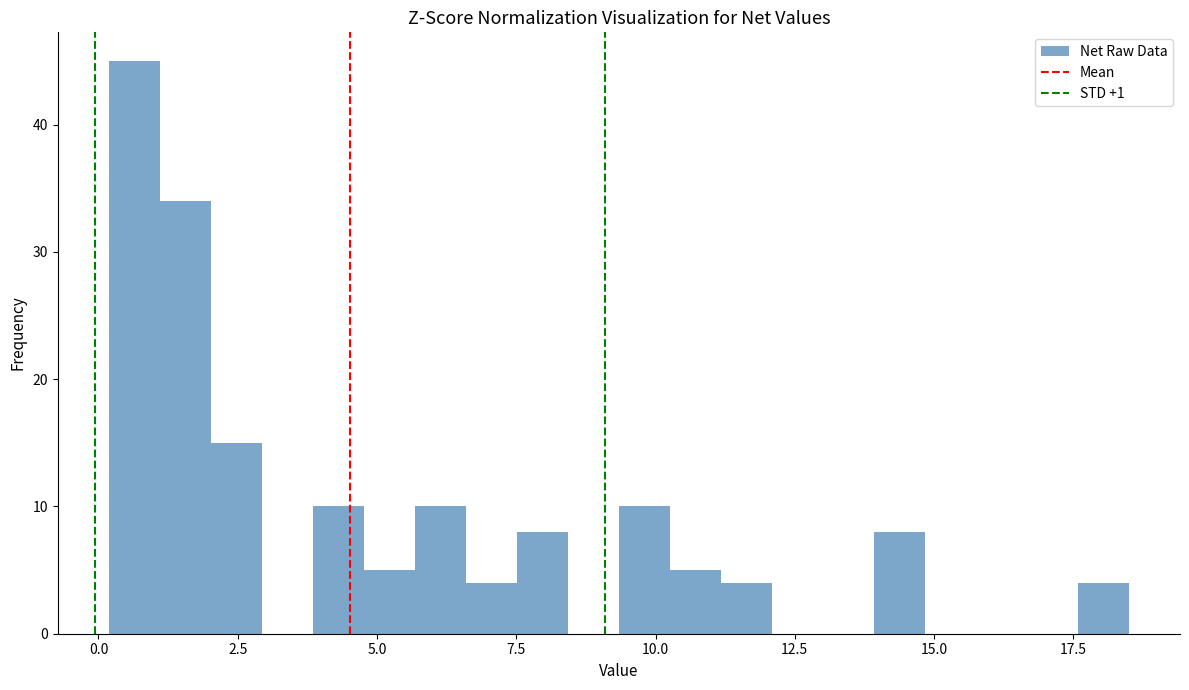

Around what value on the x-axis is the tallest bar? Give the approximate position of its centre, as read against the axis.

0.5